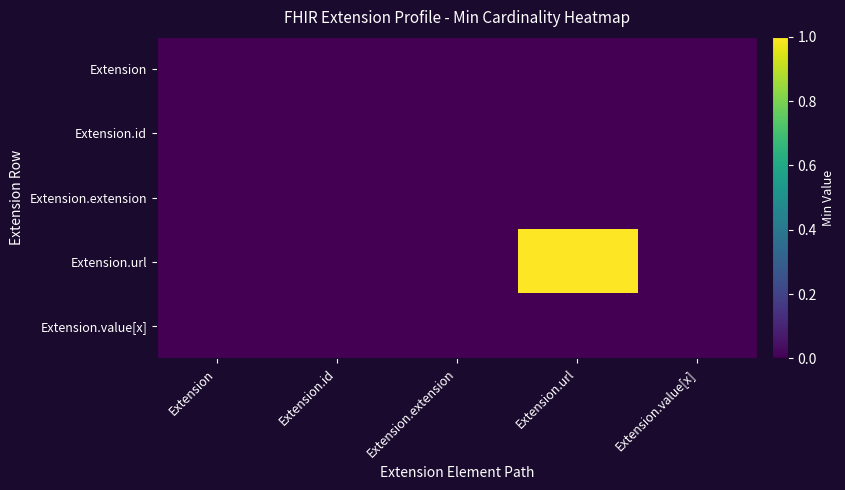

Reading right to left, list all the values displayed in this chart.

Extension: Extension.value[x]=0	Extension.url=0	Extension.extension=0	Extension.id=0	Extension=0
Extension.id: Extension.value[x]=0	Extension.url=0	Extension.extension=0	Extension.id=0	Extension=0
Extension.extension: Extension.value[x]=0	Extension.url=0	Extension.extension=0	Extension.id=0	Extension=0
Extension.url: Extension.value[x]=0	Extension.url=1	Extension.extension=0	Extension.id=0	Extension=0
Extension.value[x]: Extension.value[x]=0	Extension.url=0	Extension.extension=0	Extension.id=0	Extension=0